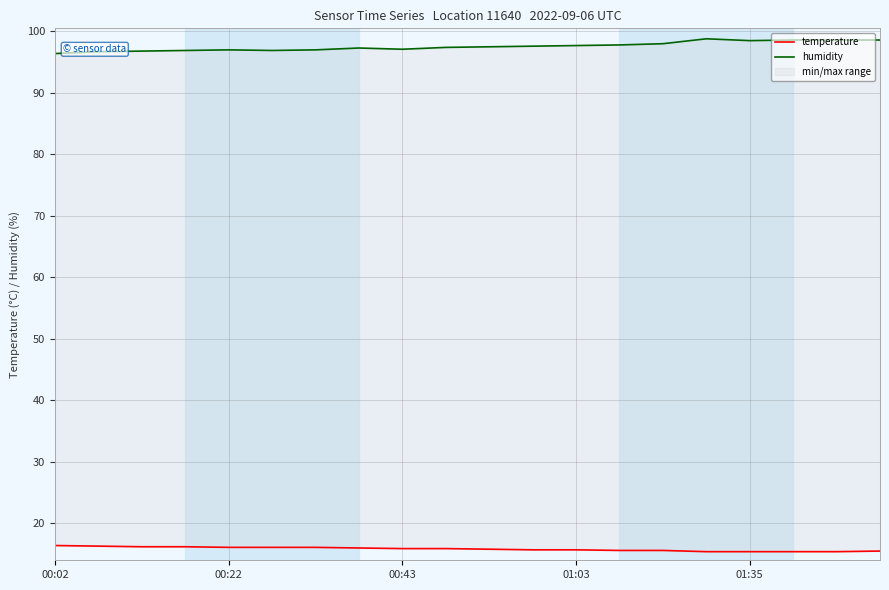

Does the chart display data point markers on the line(s)?

No